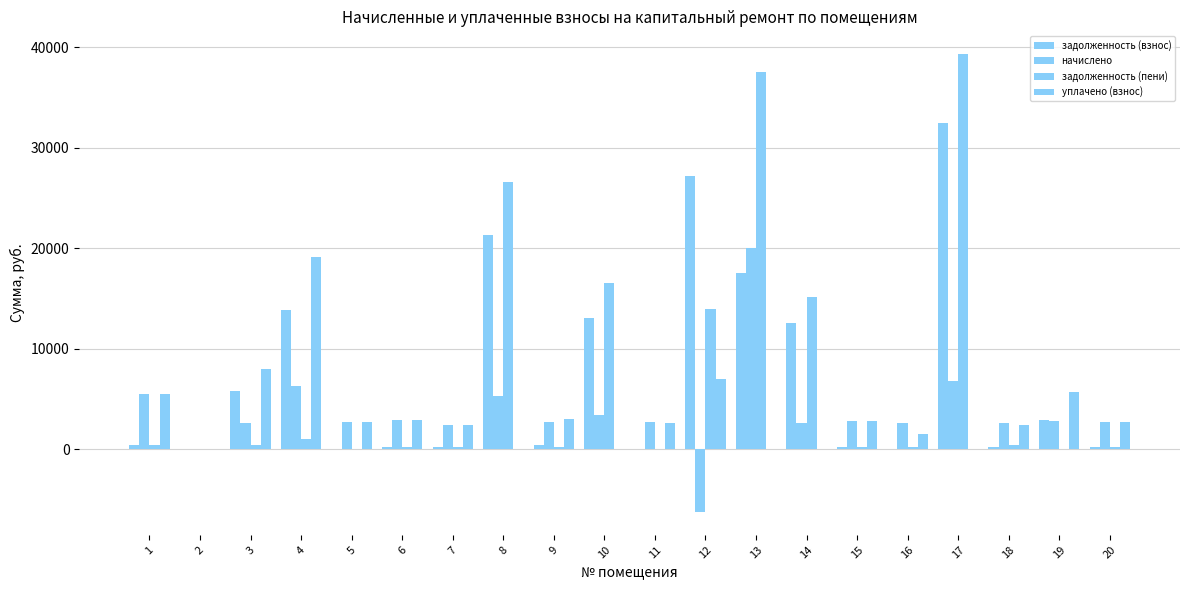

How many distinct data groups are displayed?

4